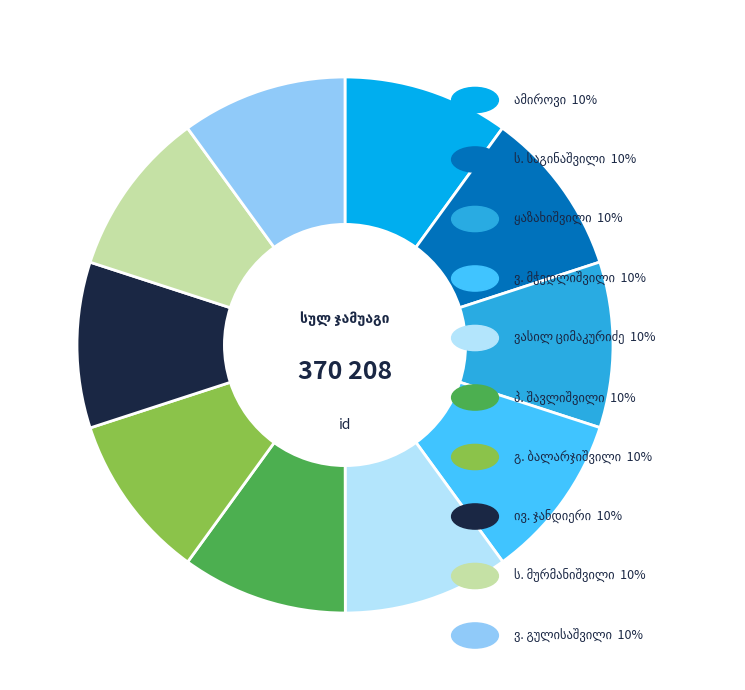

Does any single category account for the majority?

No